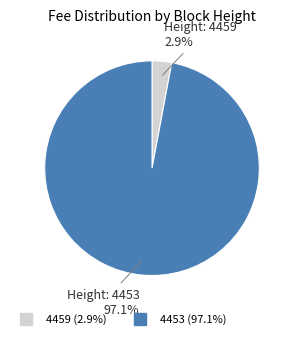

What percentage do 4459 and 4453 together represent?

100.0%